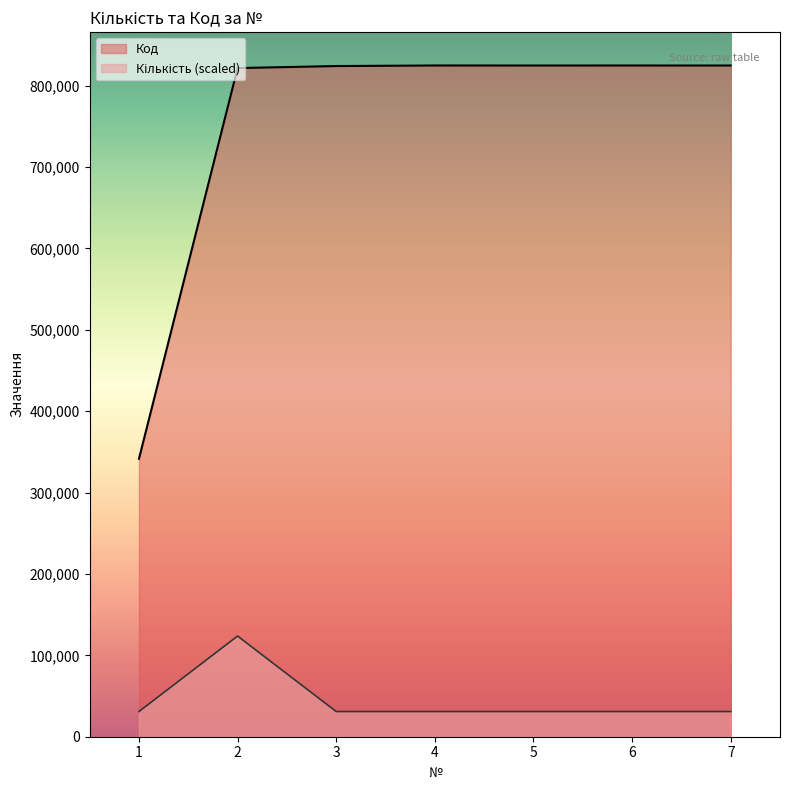

How many values in the Код series are below 824667?

3